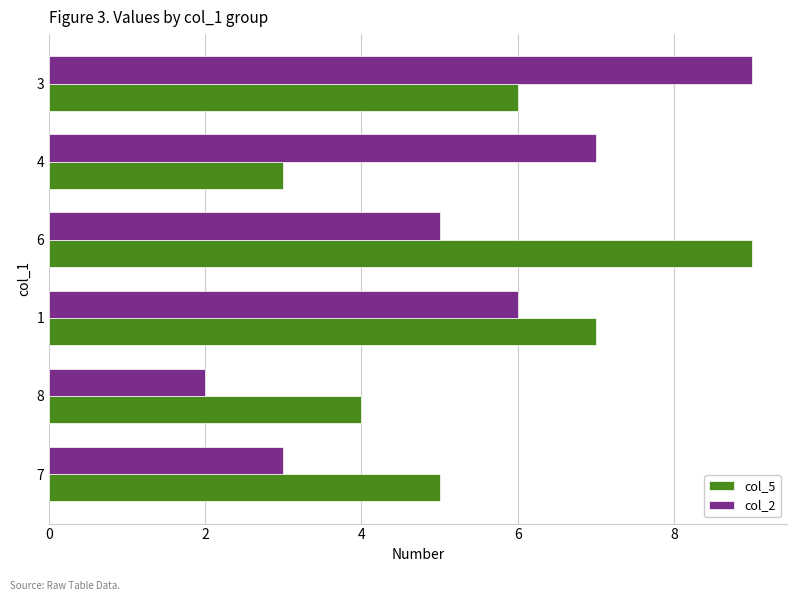

At which label does col_2 reach its minimum?

8